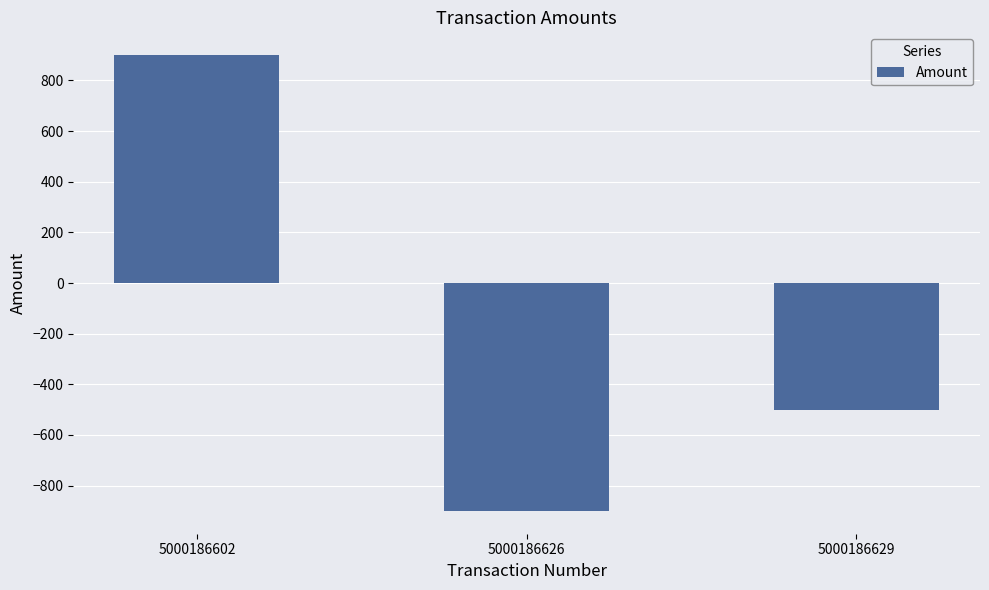

Are the bars horizontal?

No